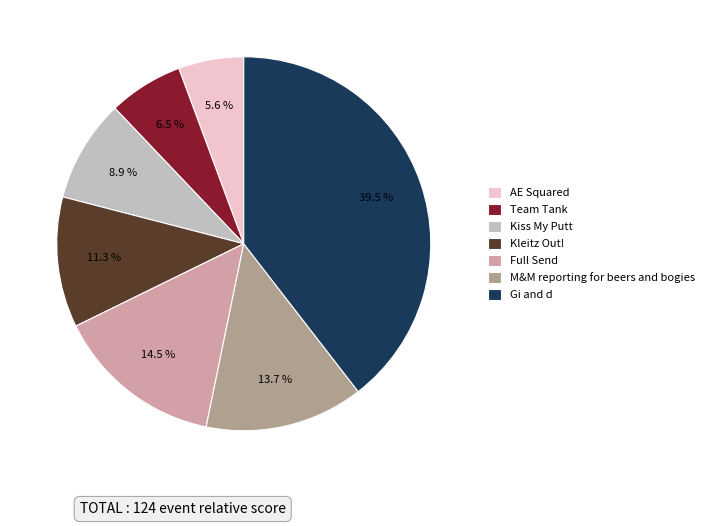

Which slice is the largest?

Gi and d